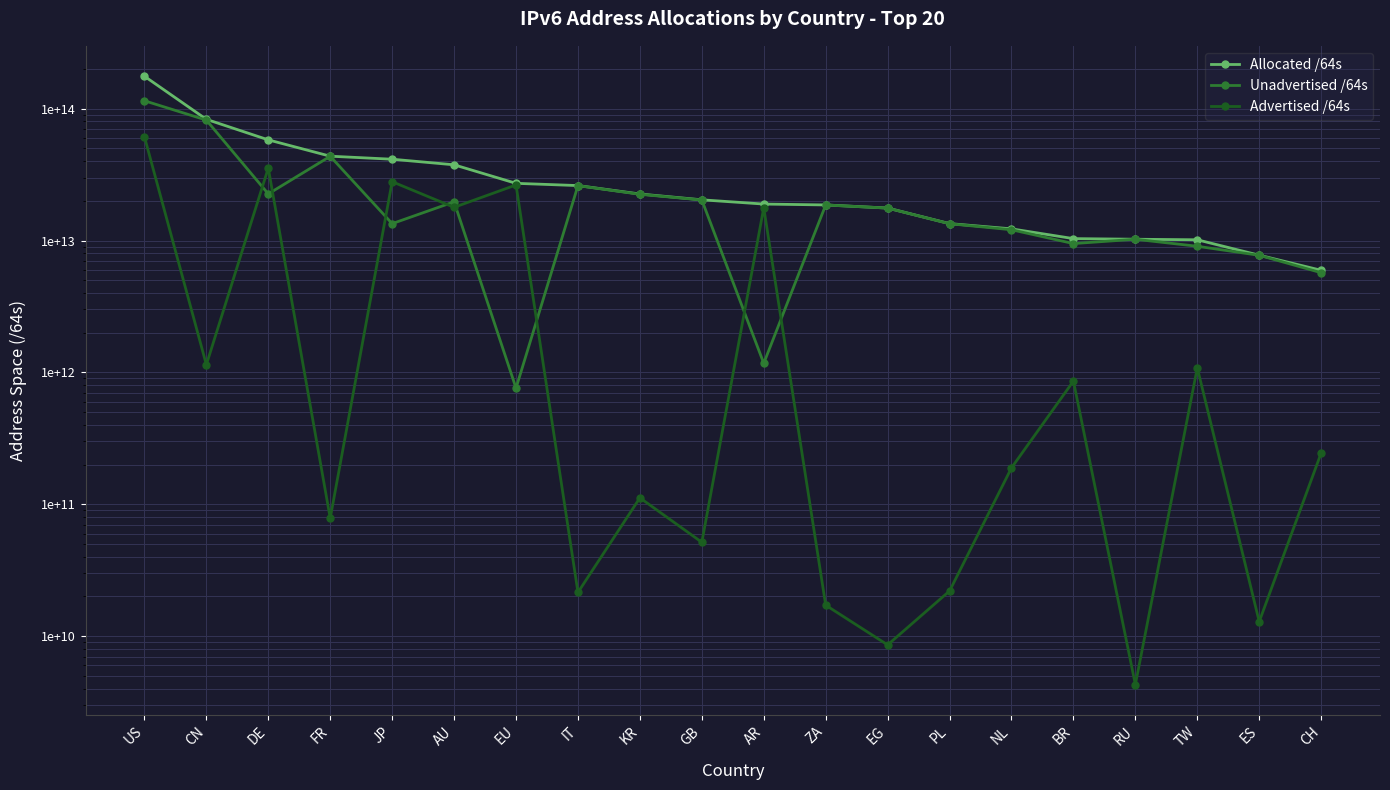

List the series in order of their peak value, lowest first.

Advertised /64s, Unadvertised /64s, Allocated /64s